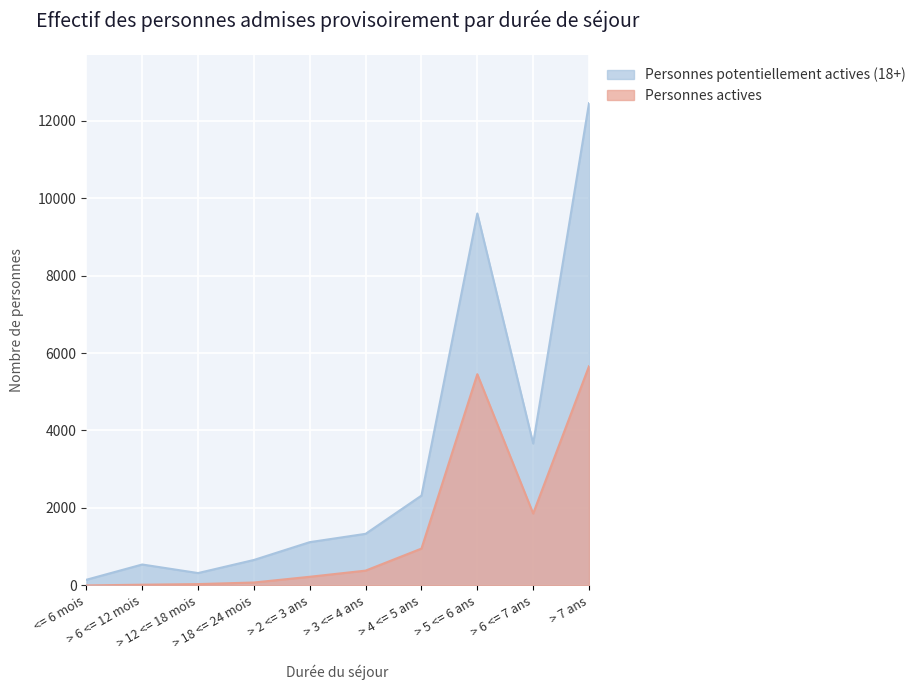

What position from the right is > 18 <= 24 mois?

7